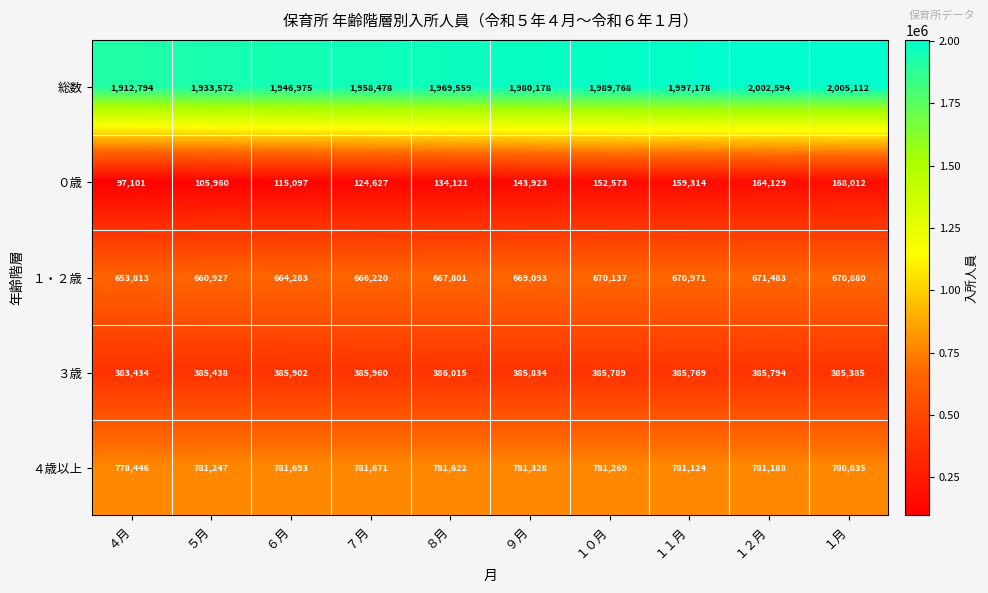

Which category has the lowest value in the １・２歳 series?

４月